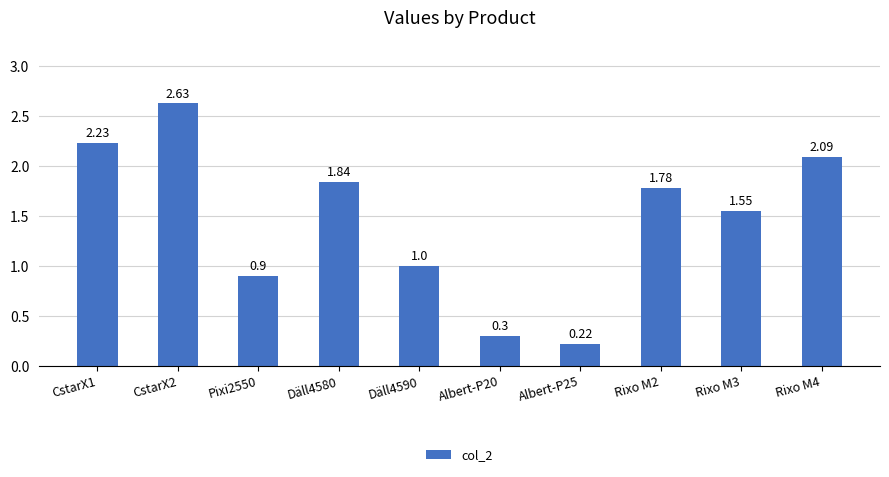

What is the sum of all values?

14.5